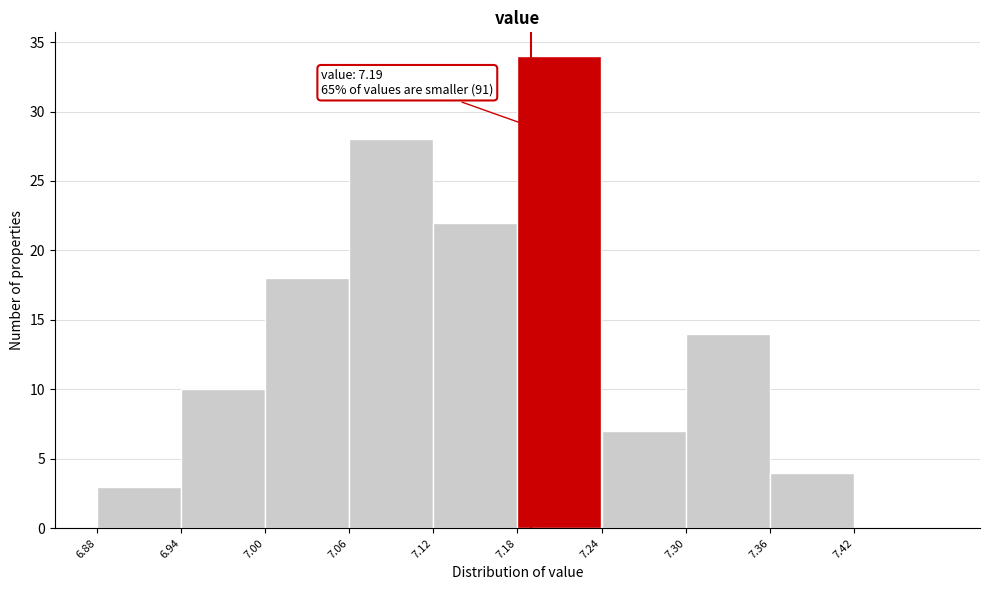

Over which range of the x-axis is the bar tallest?

7.18 to 7.24